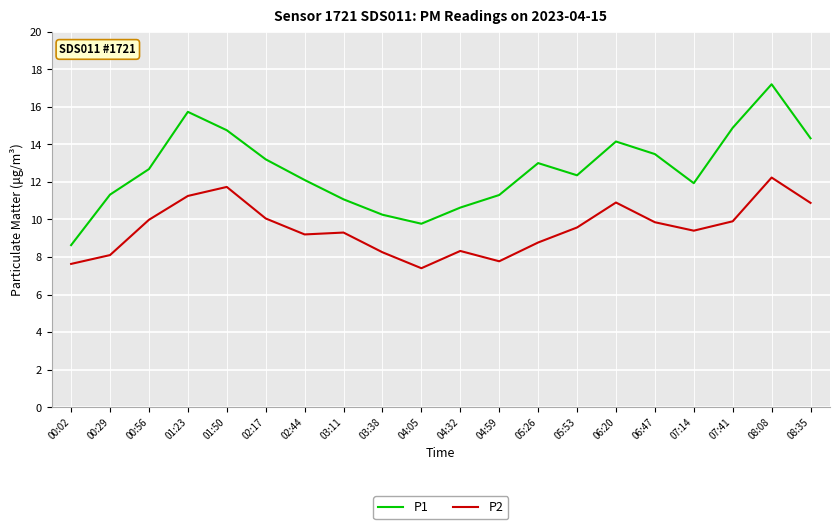

Which series has the largest total across all categories?

P1